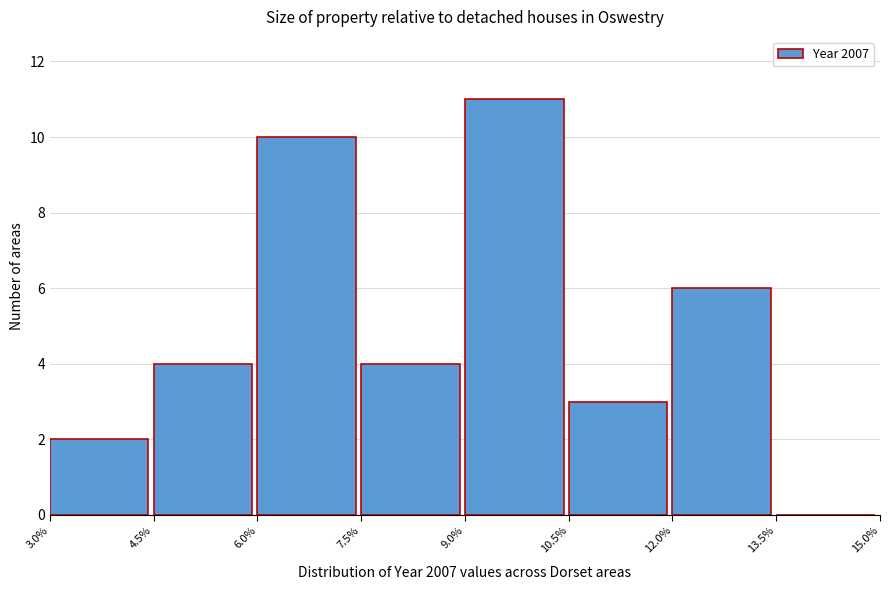

Reading left to right, transcribe this chart: for each bar, give the range it covers on the x-axis and its height. The values are not printed on the chart, so give them approximately, as read against the axis.

3.0% to 4.5%: 2
4.5% to 6.0%: 4
6.0% to 7.5%: 10
7.5% to 9.0%: 4
9.0% to 10.5%: 11
10.5% to 12.0%: 3
12.0% to 13.5%: 6
13.5% to 15.0%: 0